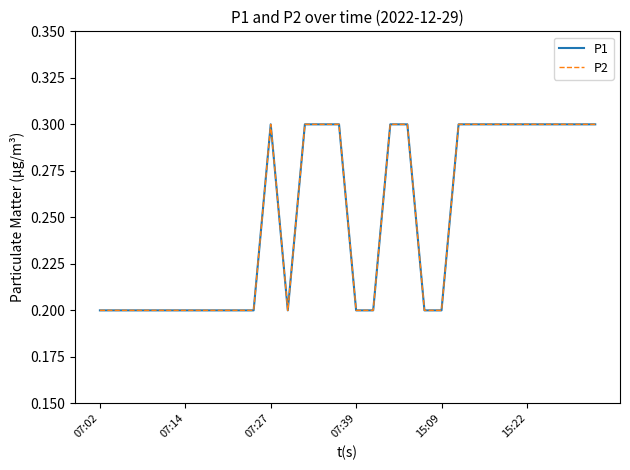

What is the difference between the second highest and second lowest values in the P2 series?

0.1